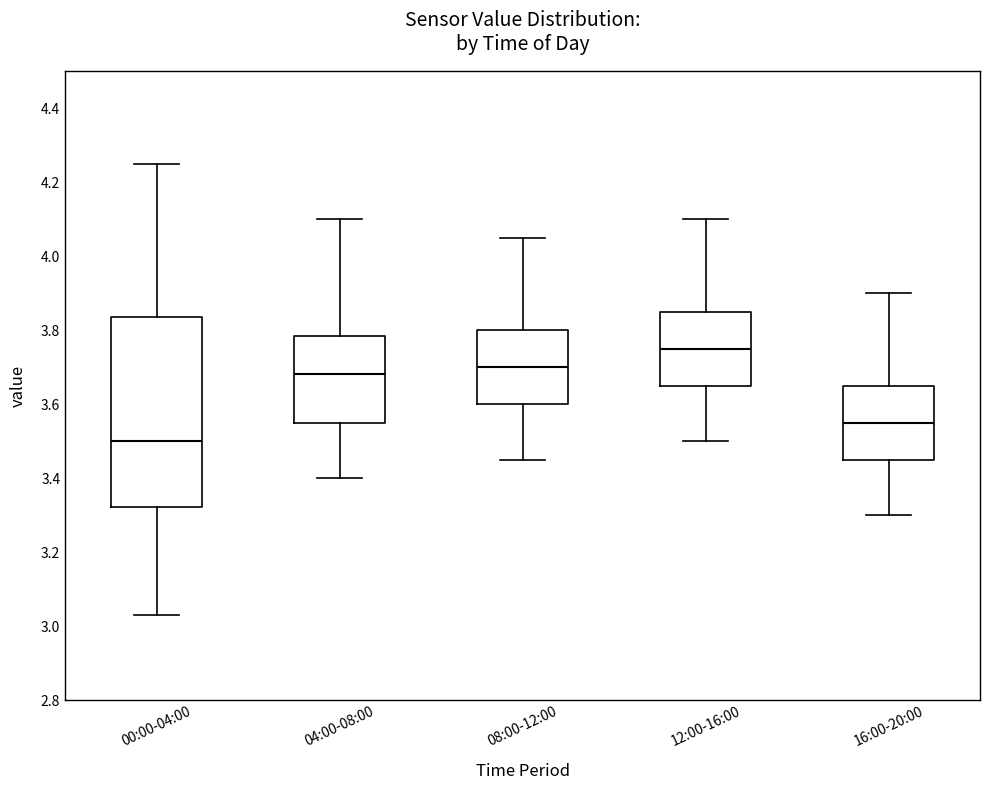

Comparing the boxes themselves (not the whiskers), which one is the tallest?

00:00-04:00